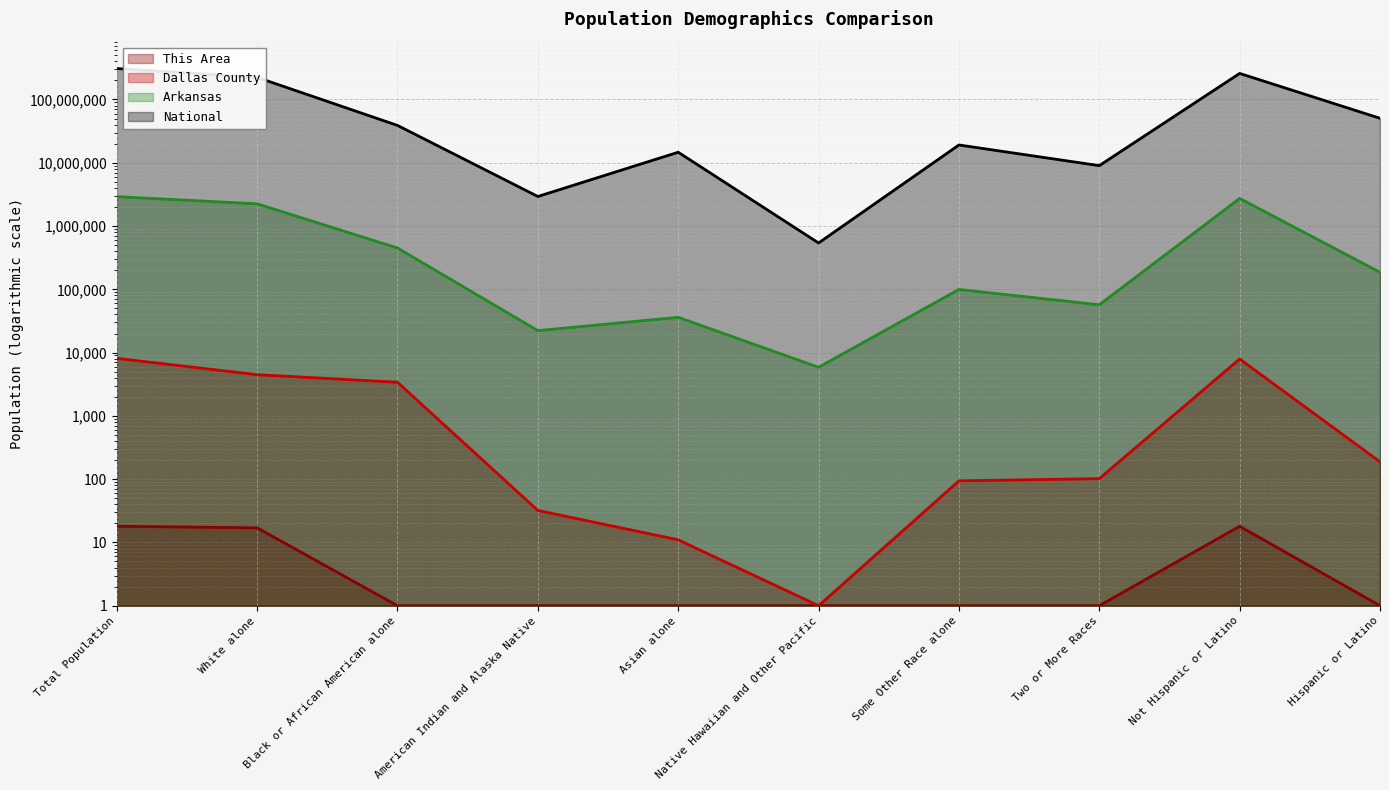

True or false: National has more than 0 interior local peaks.

True